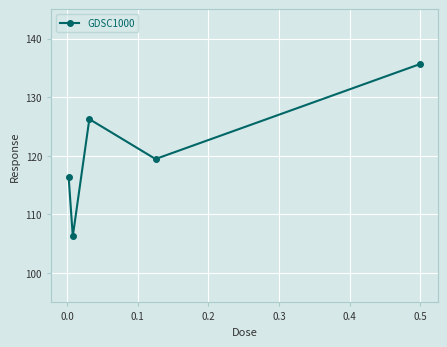

What is the value of the 5th point from the left?

135.7